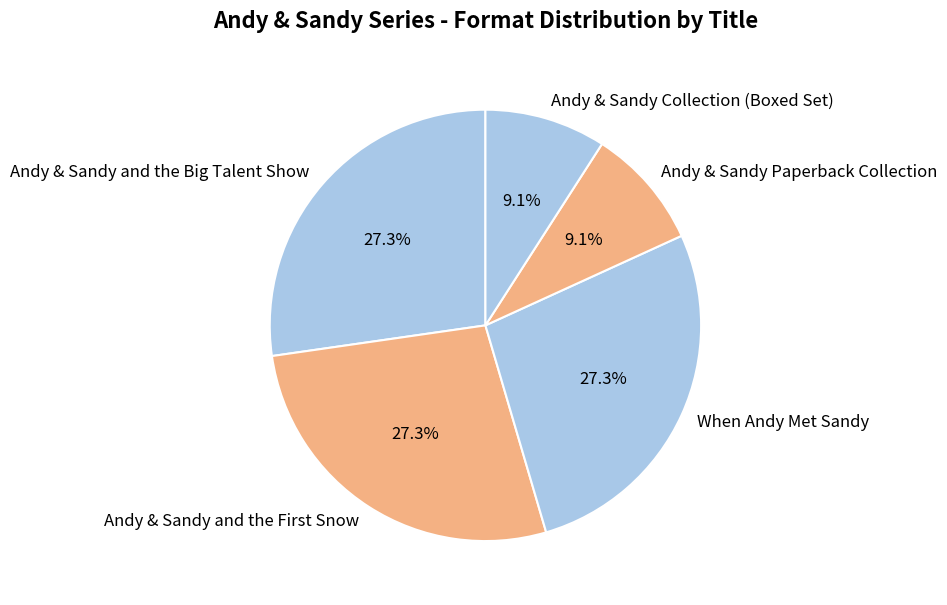

How many slices are in this pie chart?

5